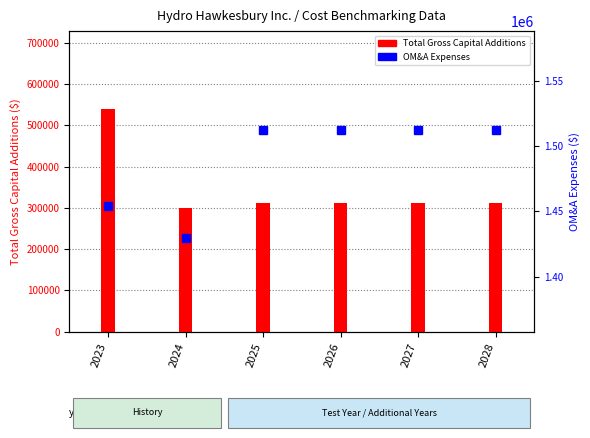

What is the value of the Total Gross Capital Additions bar at the 2nd from the left?

300188.0